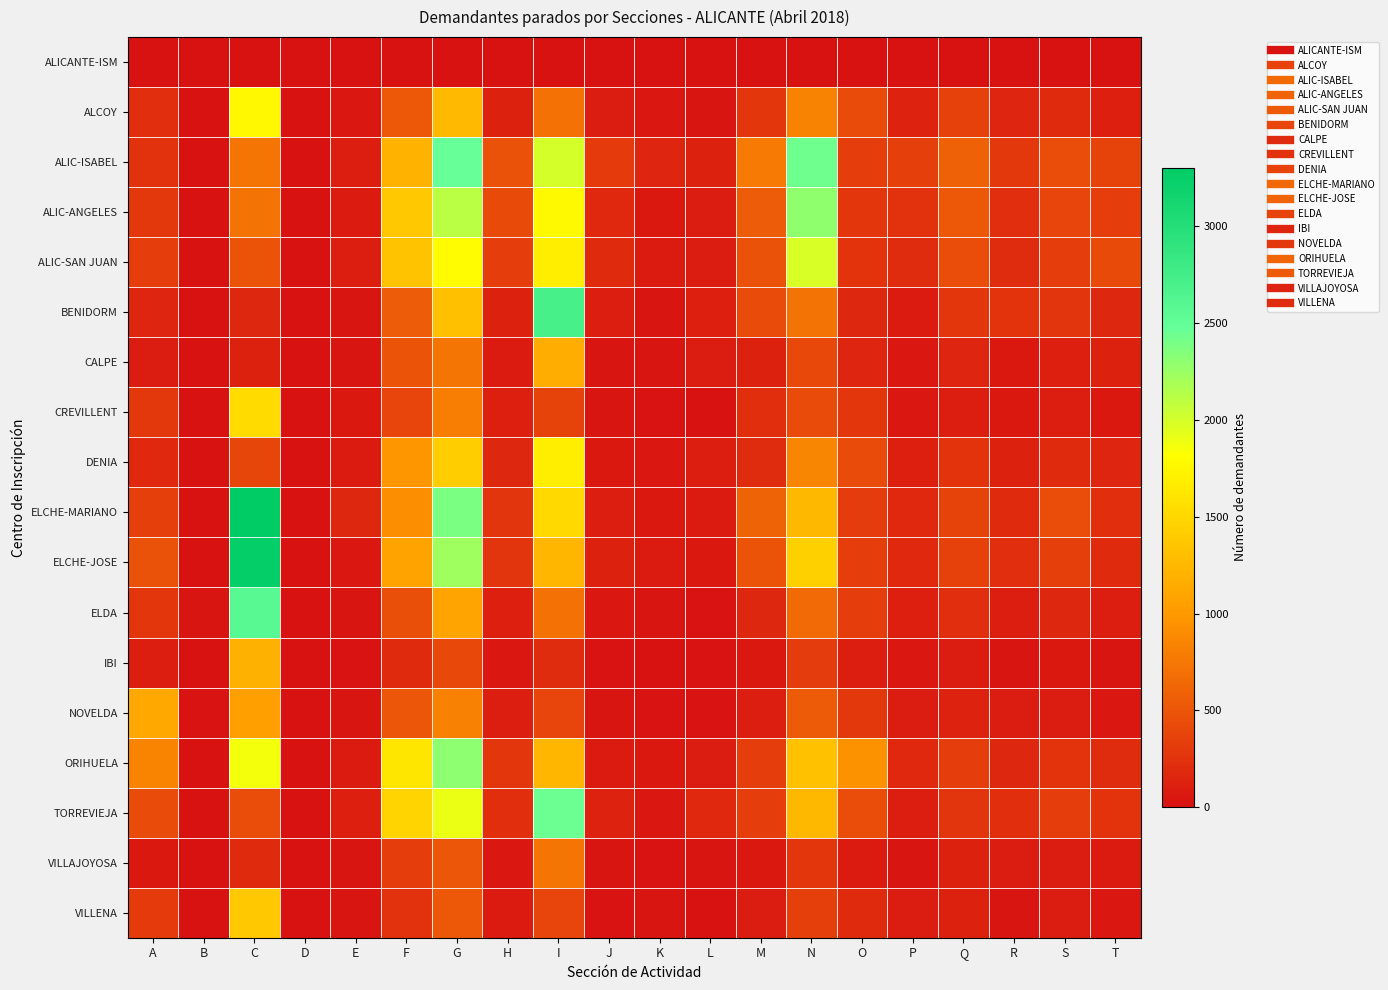

What is the total value across all series at R?

2440